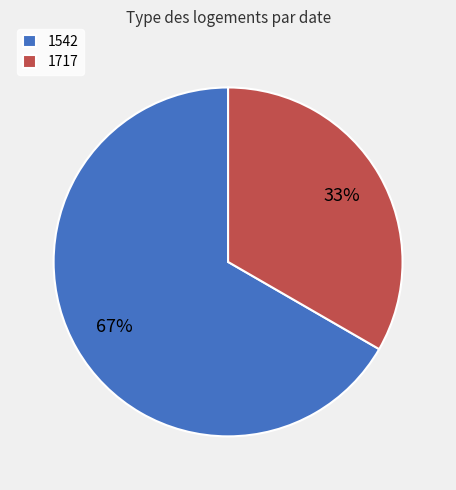

Count the number of slices in the pie.

2